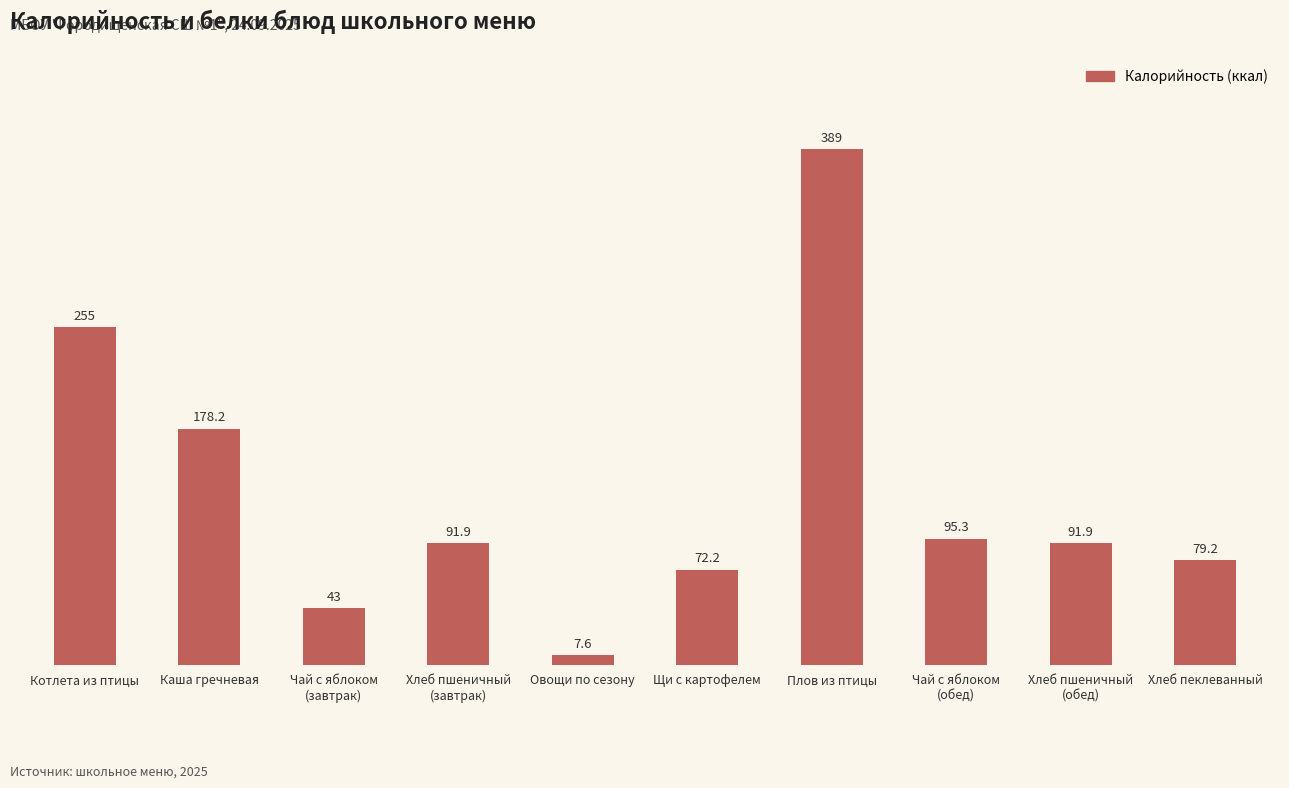

What is the value of the 5th bar from the left?

7.6